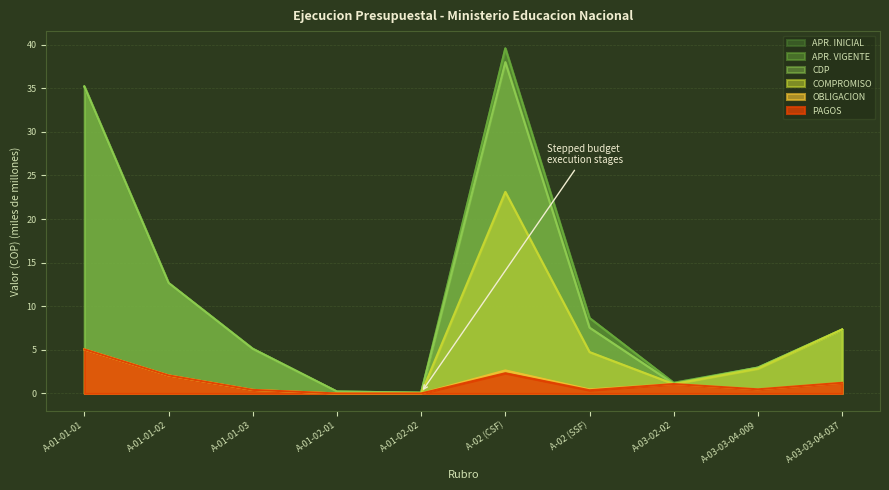

The value of COMPROMISO at A-03-03-04-037 is 7.3. True or false?

True